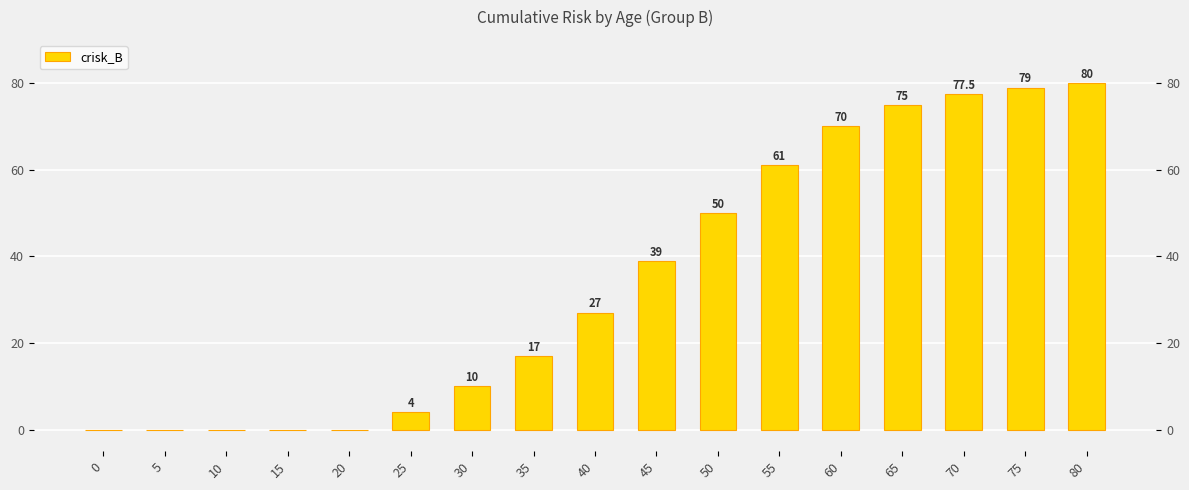

Does the chart contain stacked bars?

No